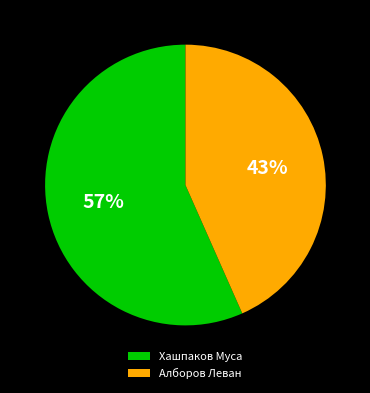

Count the number of slices in the pie.

2